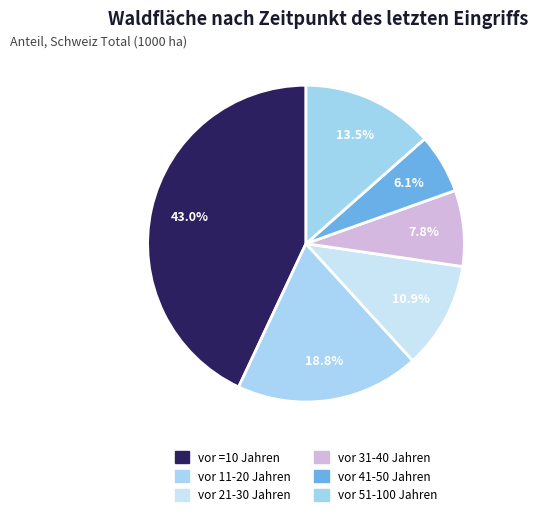

How many slices are in this pie chart?

6